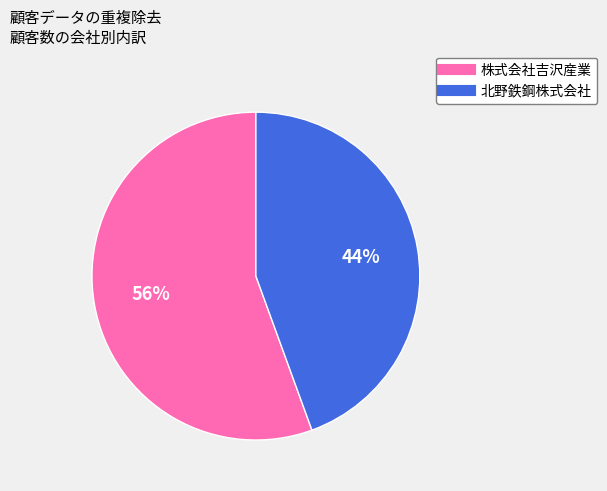

Do 株式会社吉沢産業 and 北野鉄鋼株式会社 together represent more than half of the pie?

Yes